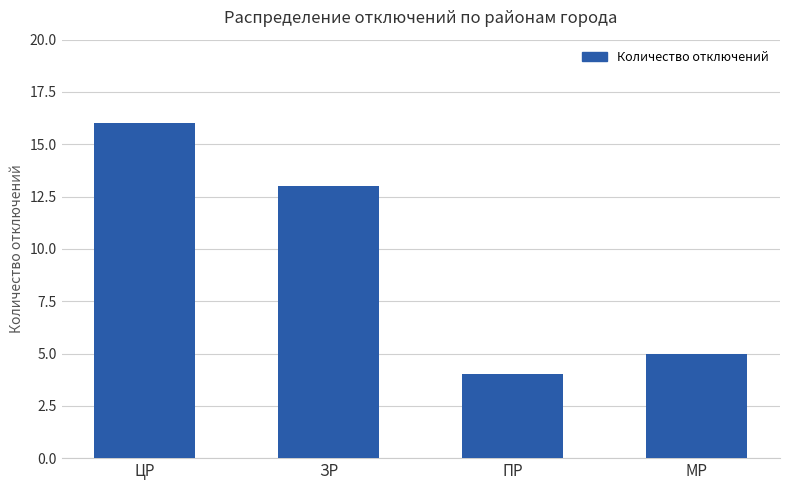

What is the maximum value shown in the chart?

16